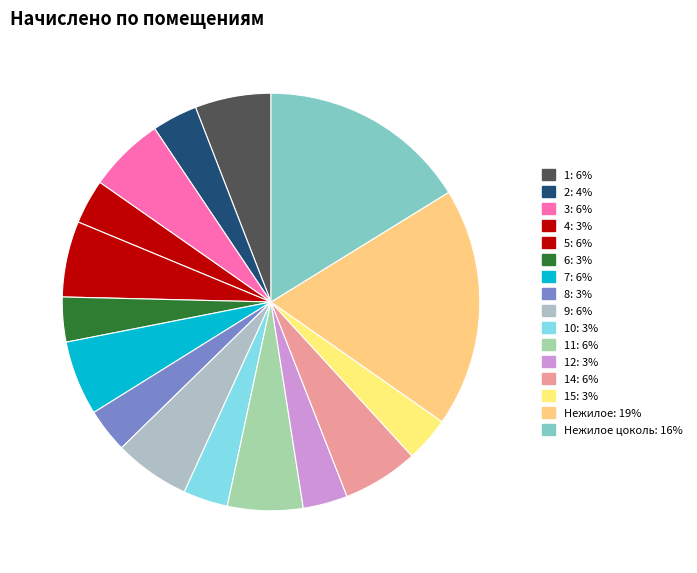

Rank the categories by value from lowest to highest.

8, 4, 10, 12, 6, 15, 2, 7, 11, 14, 5, 9, 1, 3, Нежилое цоколь, Нежилое